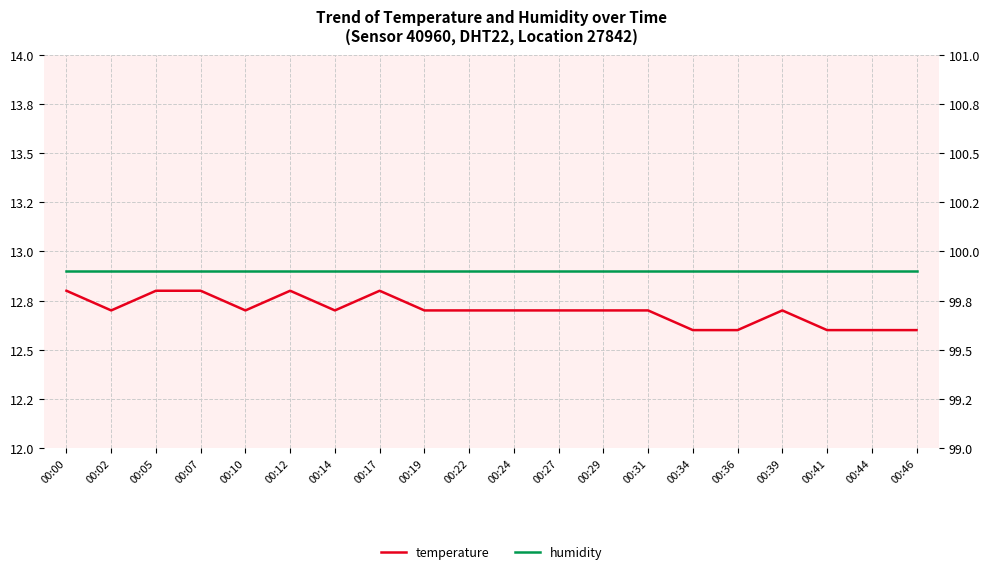

What is the difference between the highest and lowest values at 00:24?

87.2